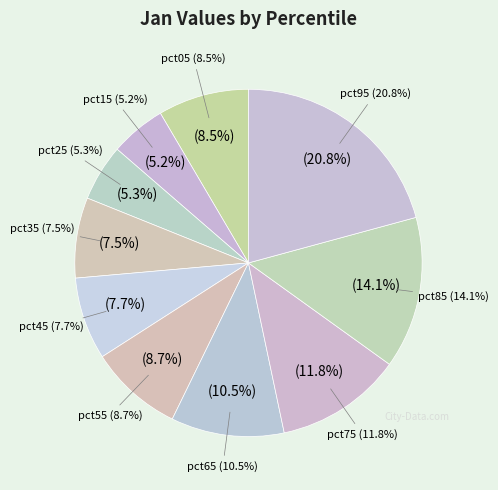

Rank the categories by value from highest to lowest.

pct95, pct85, pct75, pct65, pct55, pct05, pct45, pct35, pct25, pct15